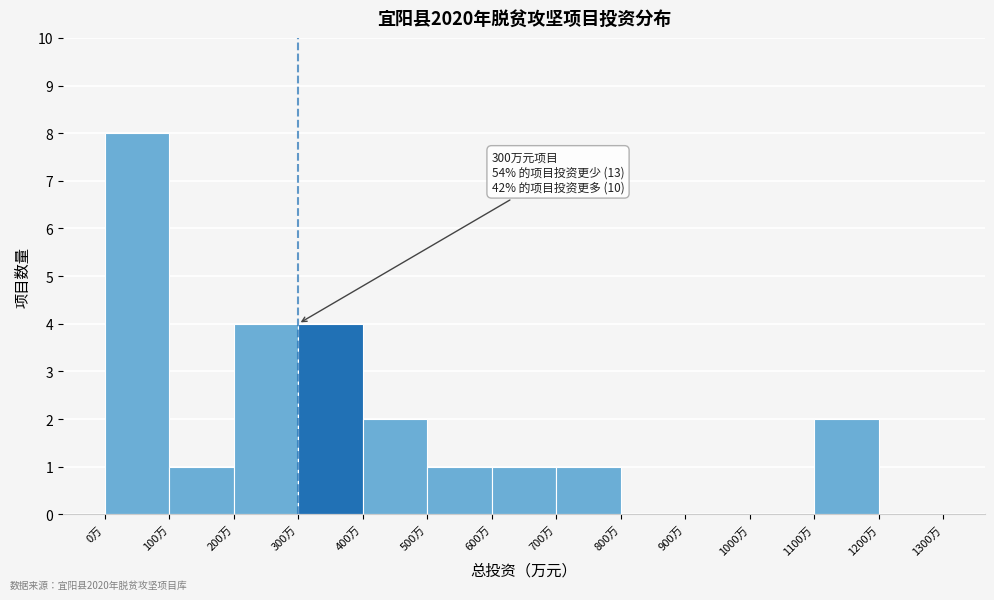

Which range on the x-axis has the tallest bar?

0 to 100